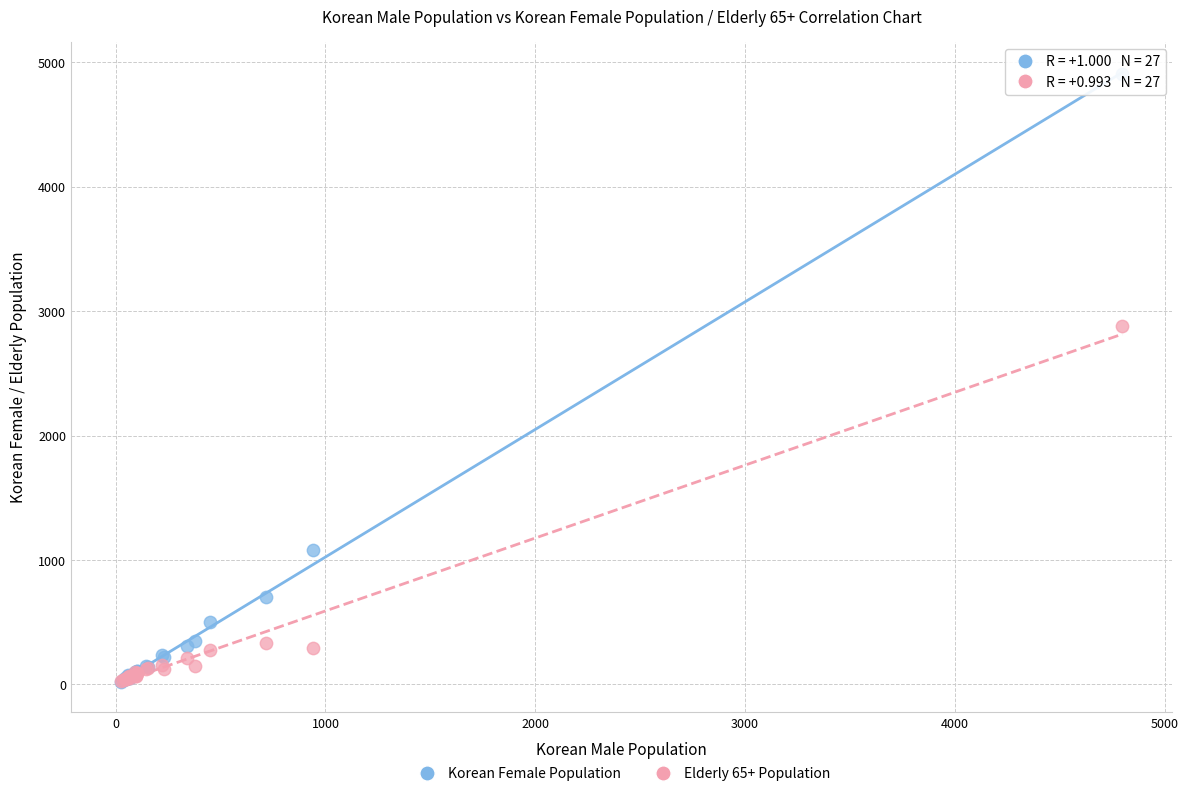

Across all series, what Y value is closest to 2461?

2880